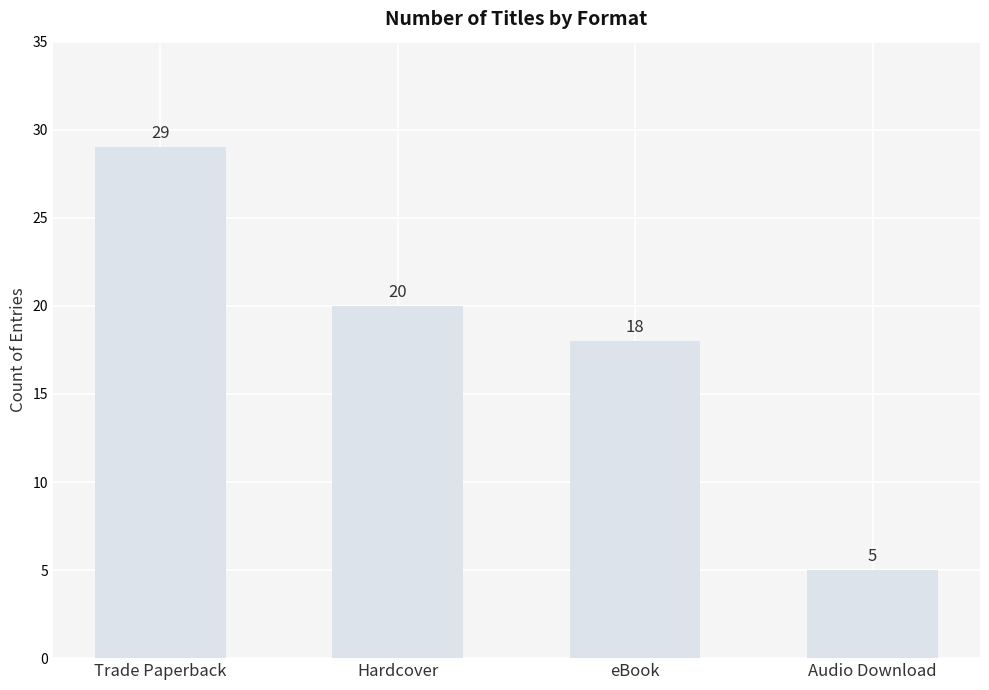

Which category has the highest value across all series?

Trade Paperback